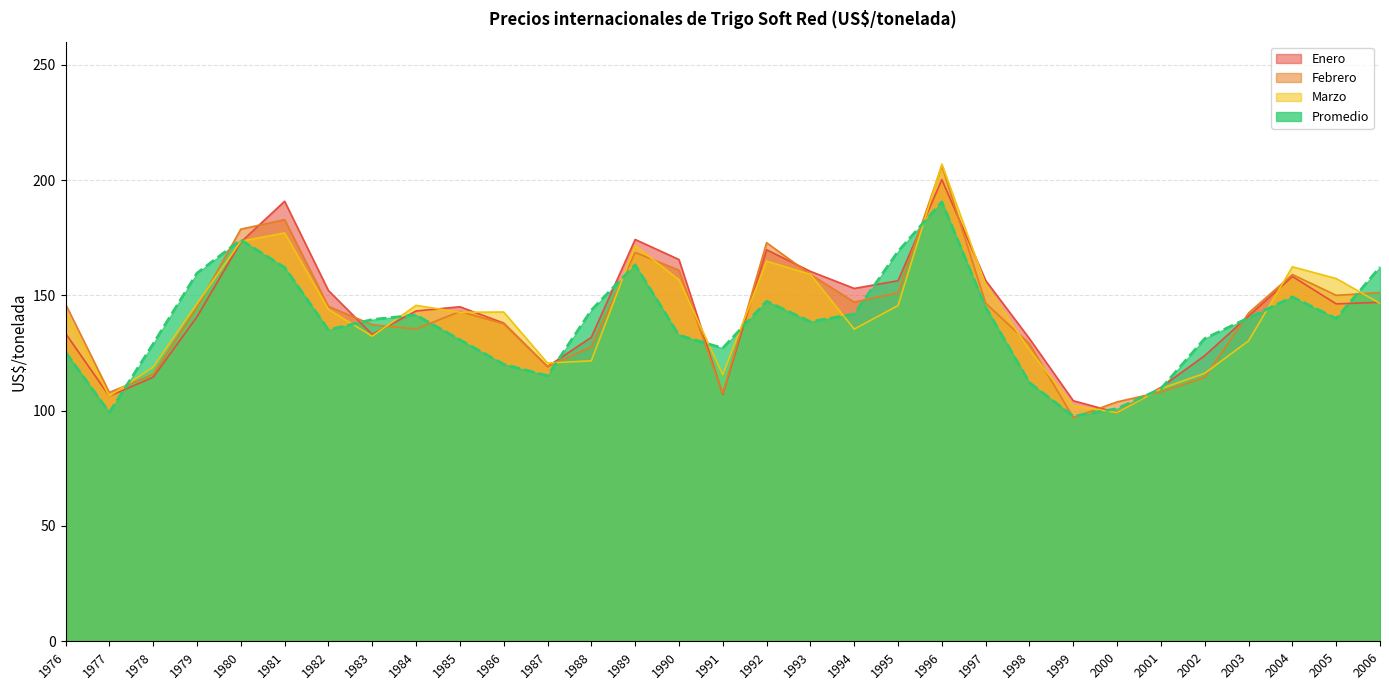

What is the difference between the maximum and minimum values in the Promedio series?

92.9